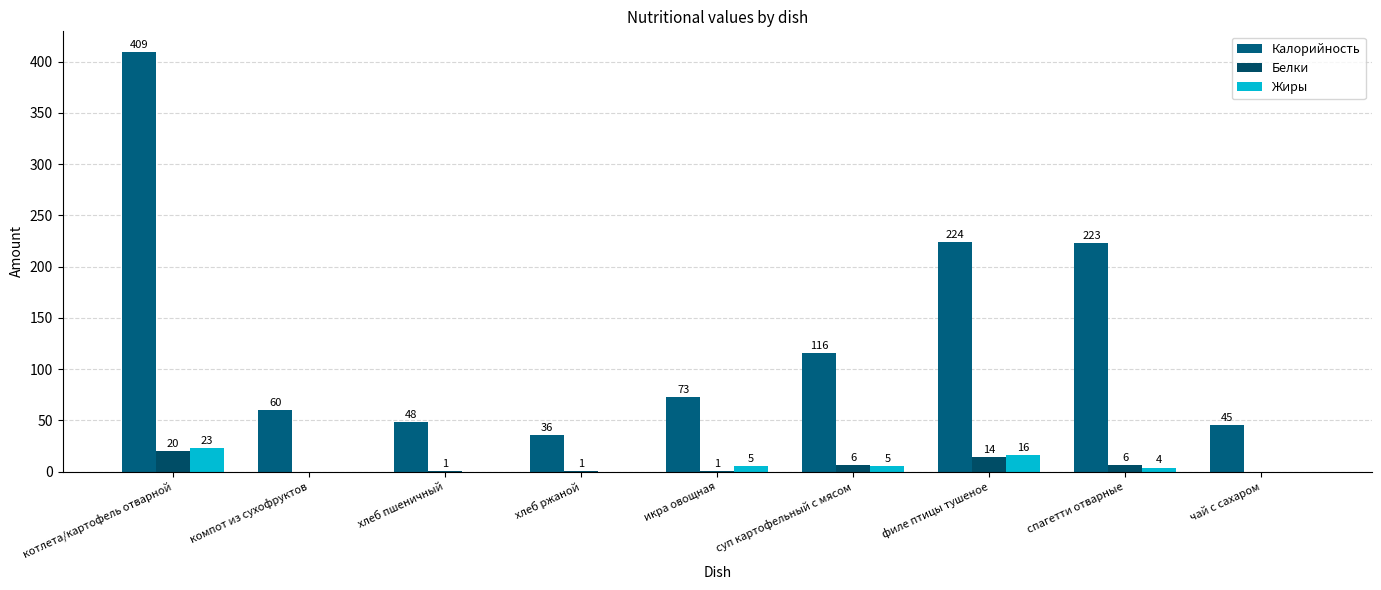

Count the number of data series in this chart.

3